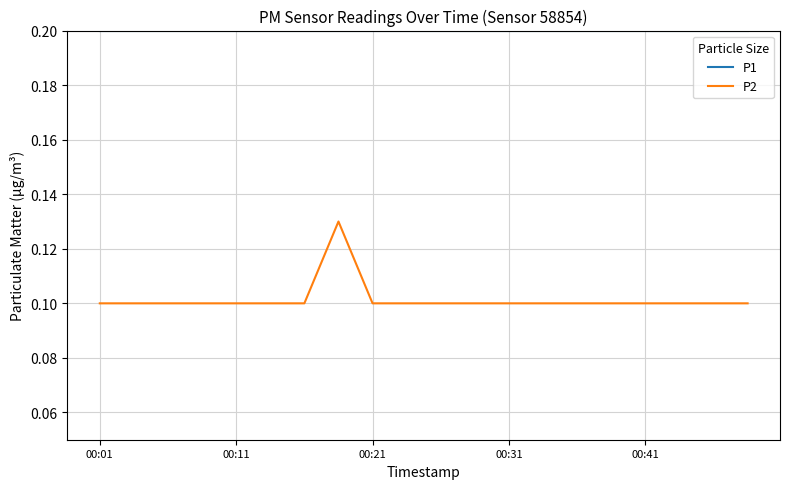

Count the number of categories in the chart.

20